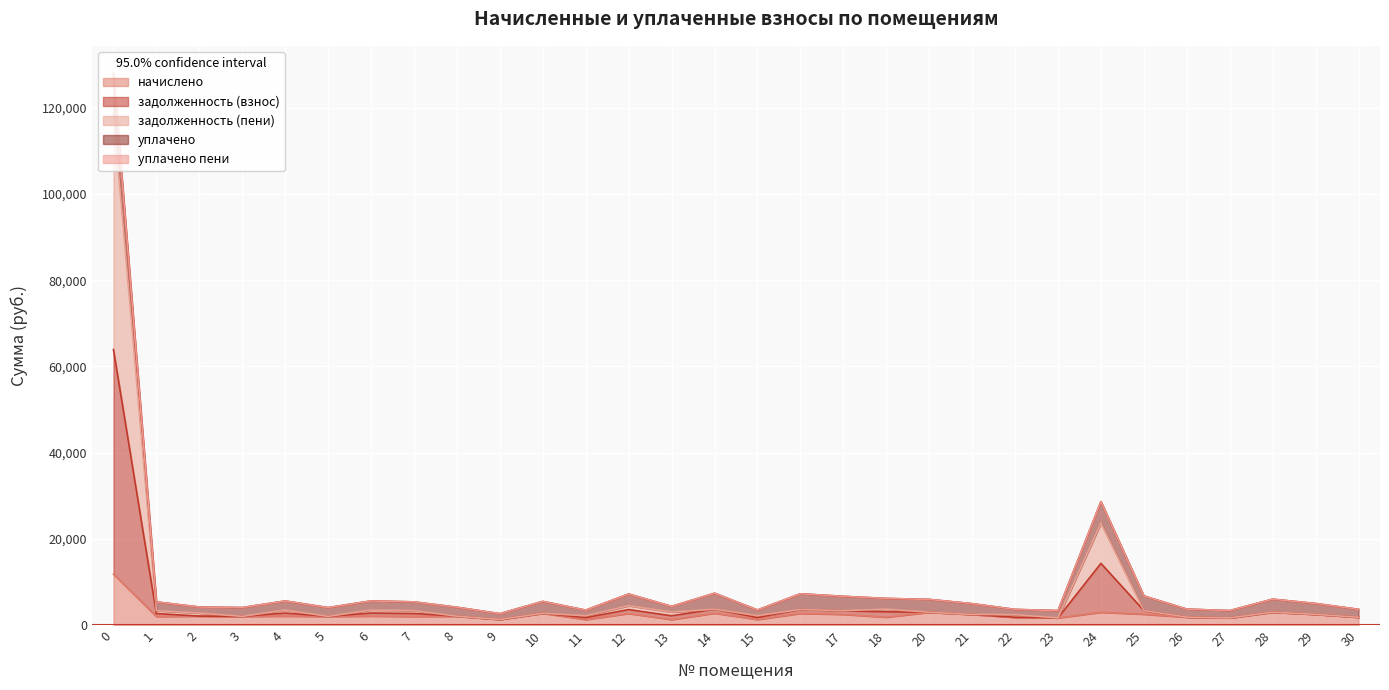

What is the greatest value displayed?

127955.3